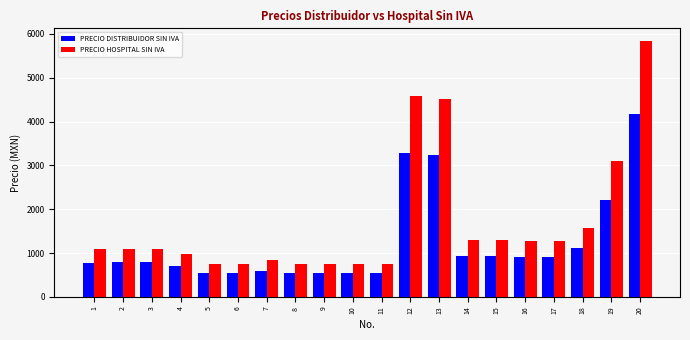

What is the difference between the PRECIO HOSPITAL SIN IVA values at 5 and 4?

222.8